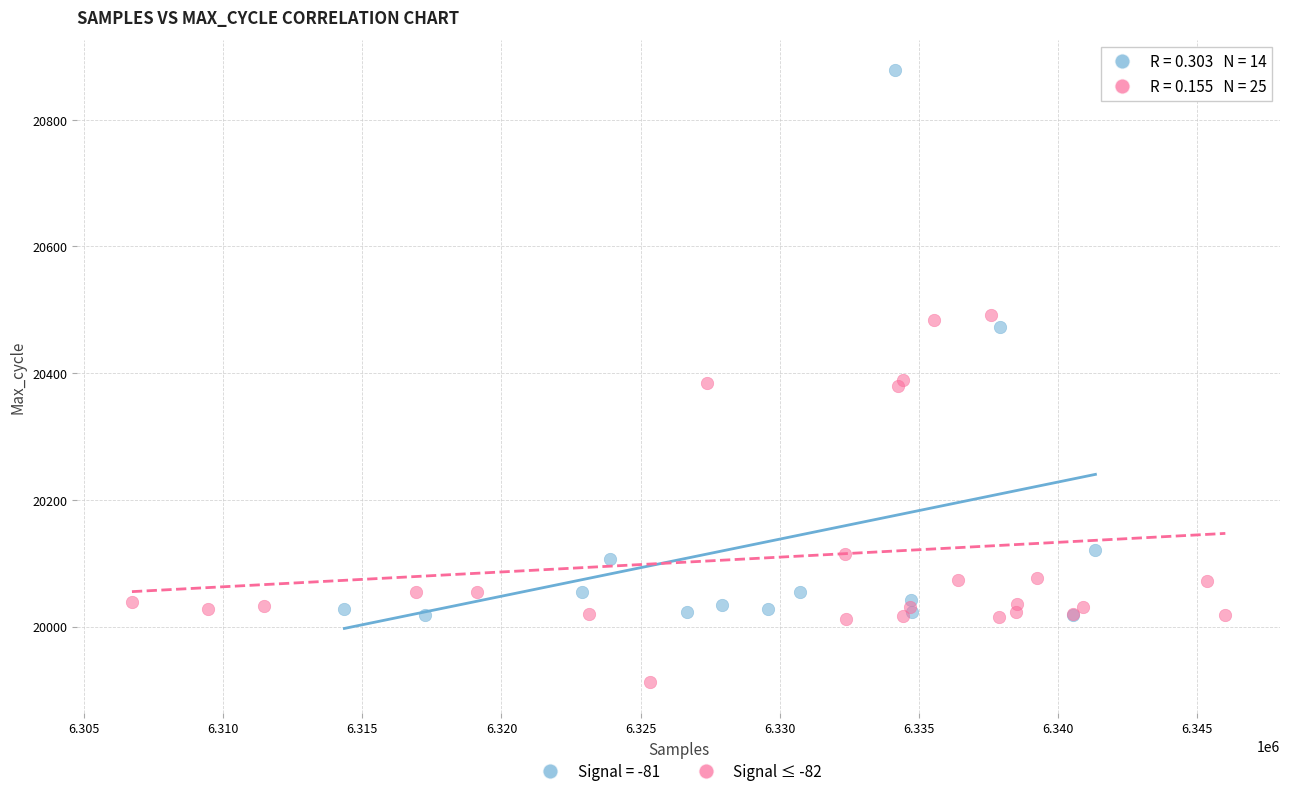

Which series contains the lowest Y value?

Signal ≤ -82